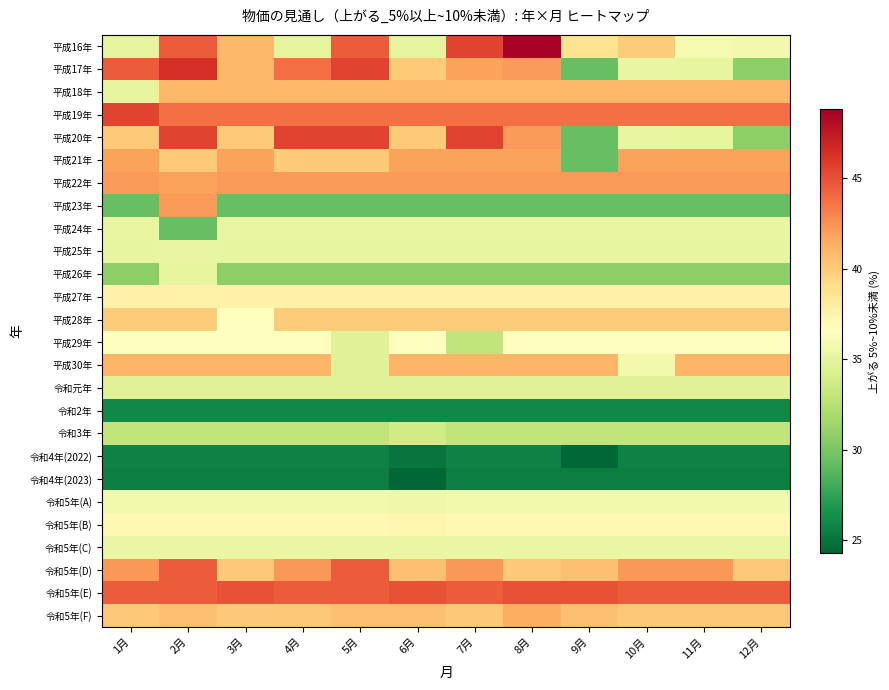

What is the spread (max minus min) of values at 8月?

23.1